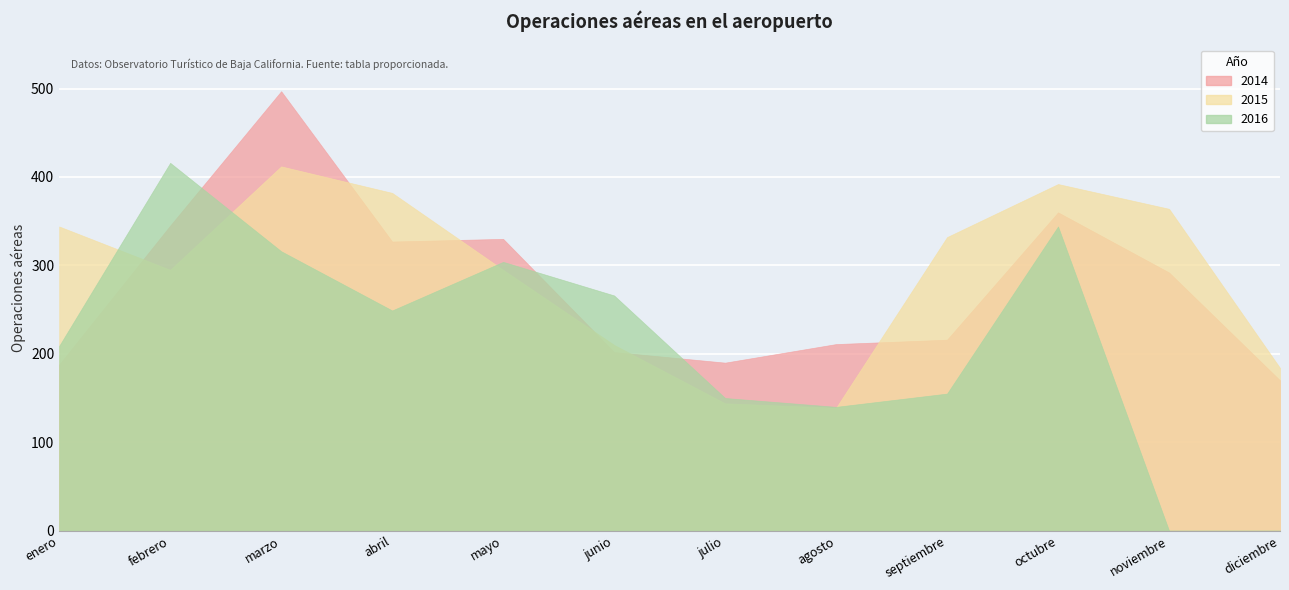

How many data points does each series have?

12